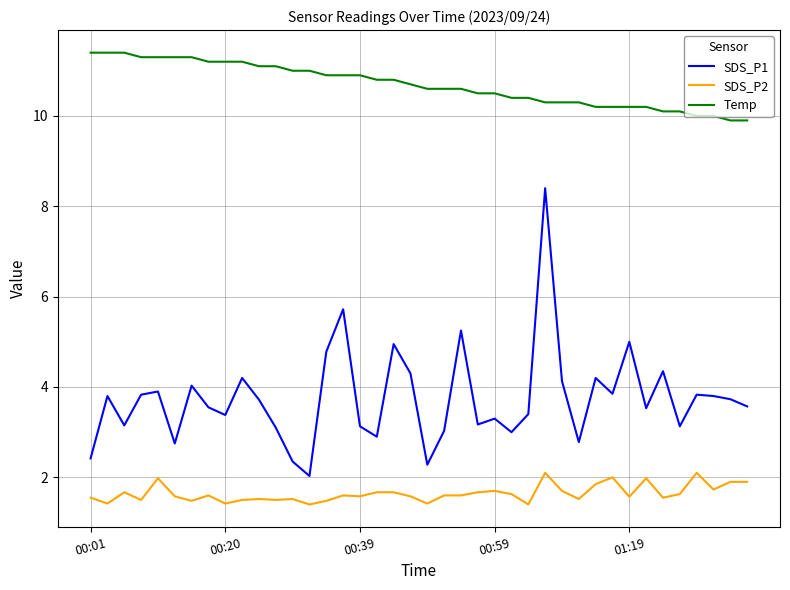

True or false: SDS_P1 has more than 0 points higher than both neighbors.

True